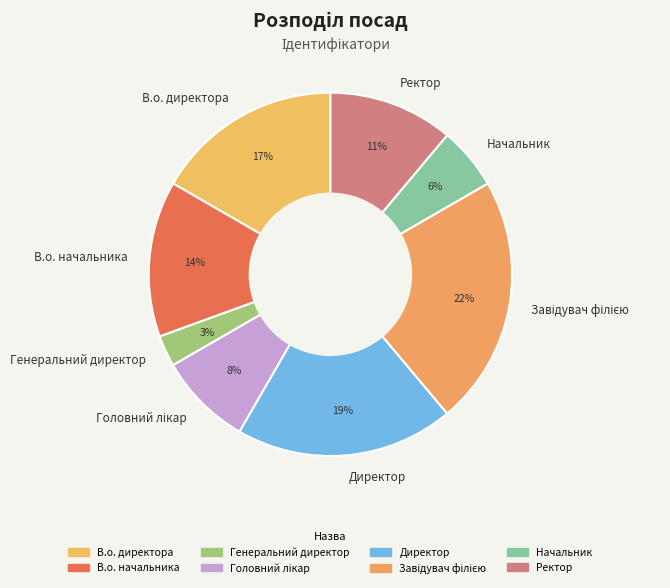

Is there any slice that represents more than half of the pie?

No